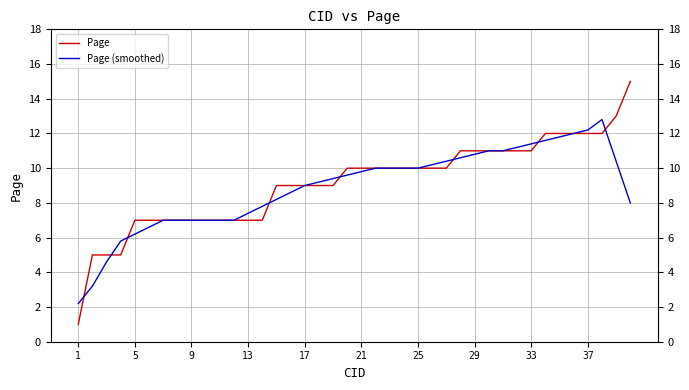

How many lines are shown in the chart?

2